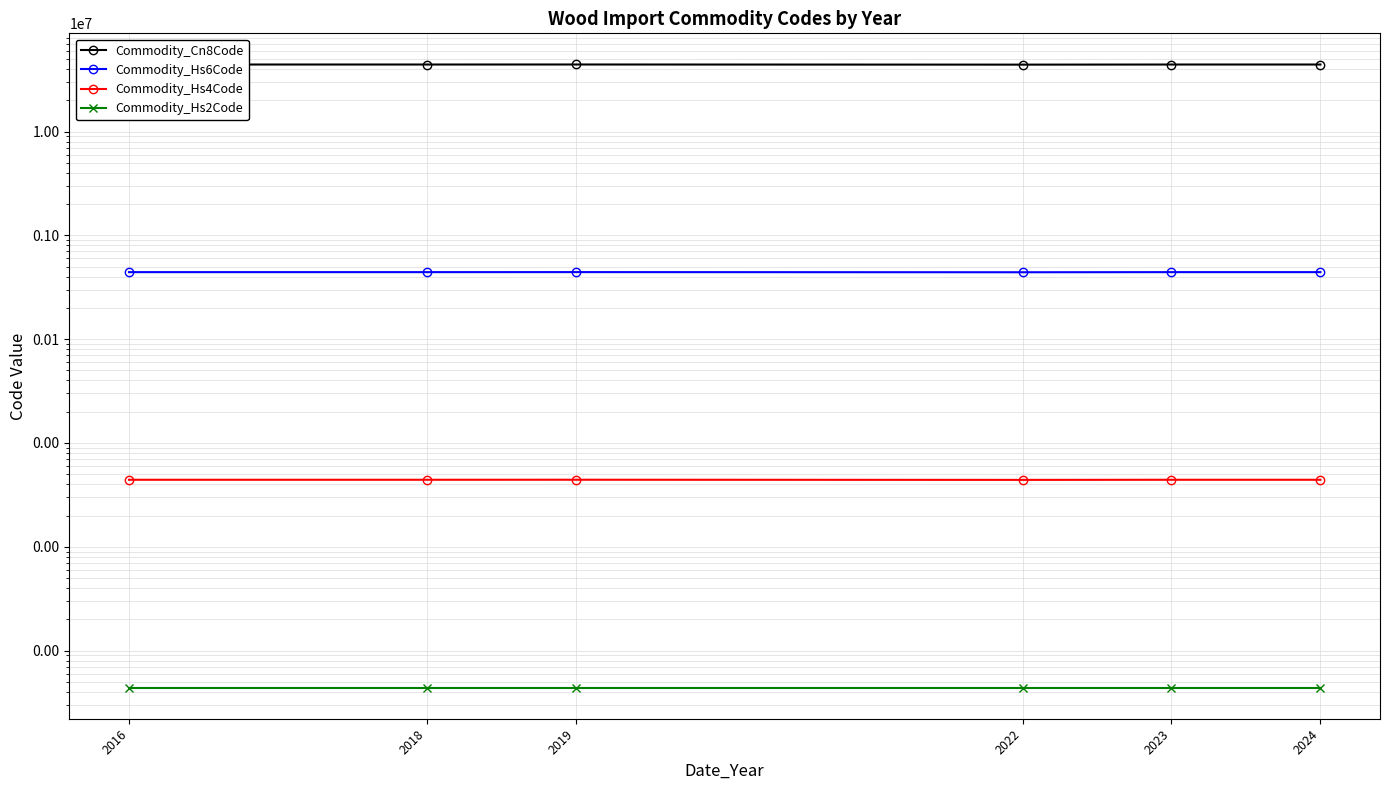

Does the chart have visible grid lines?

Yes